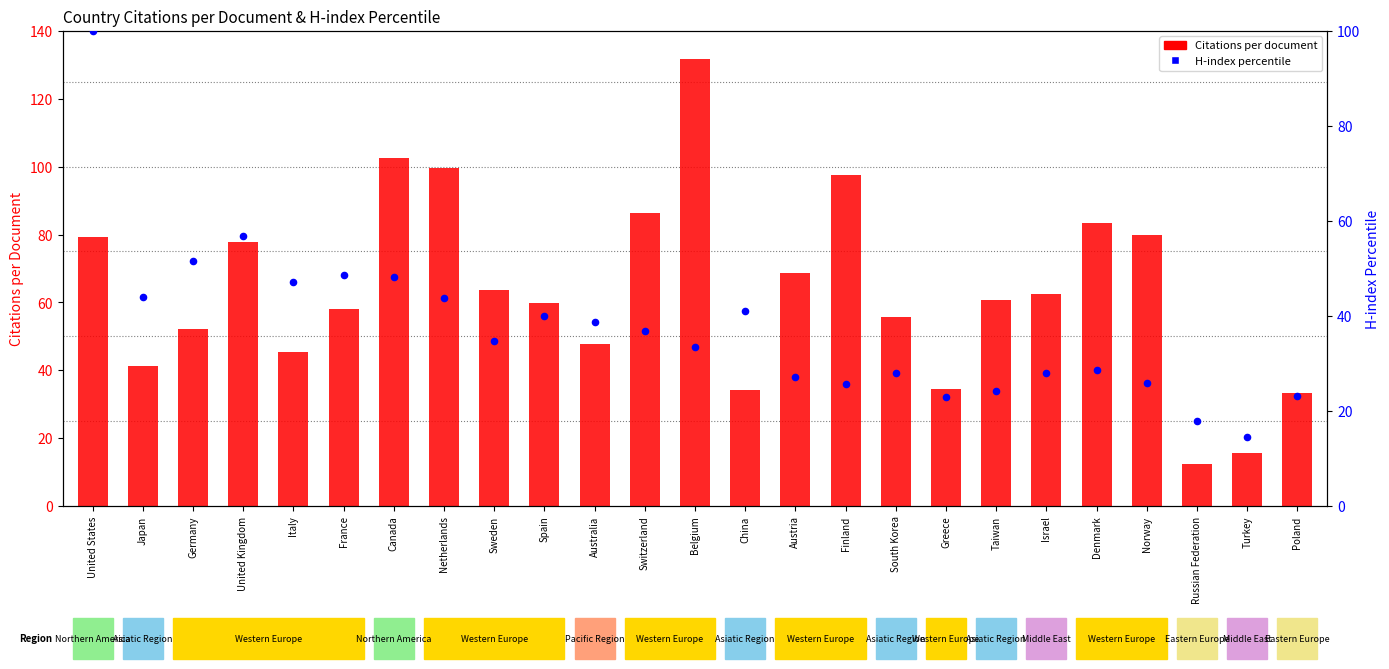

At which category is the sum across all series the highest?

United States